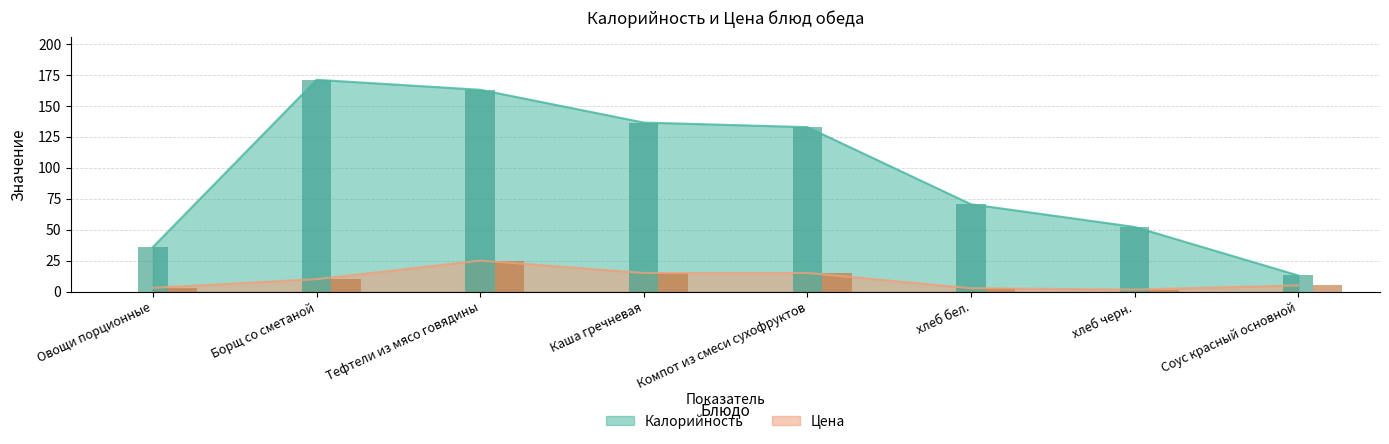

What is the maximum value shown in the chart?

171.0